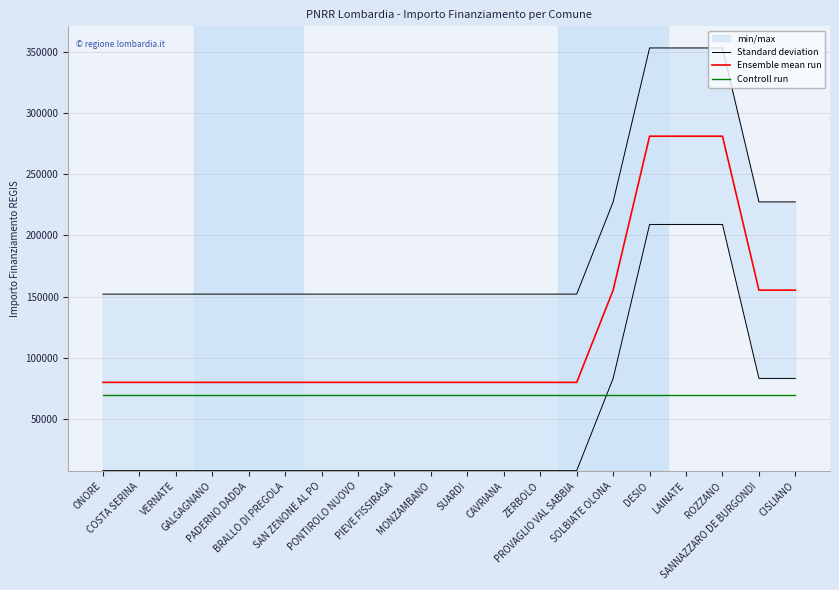

What is the value of the Controll run point at the 14th from the left?

70000.0